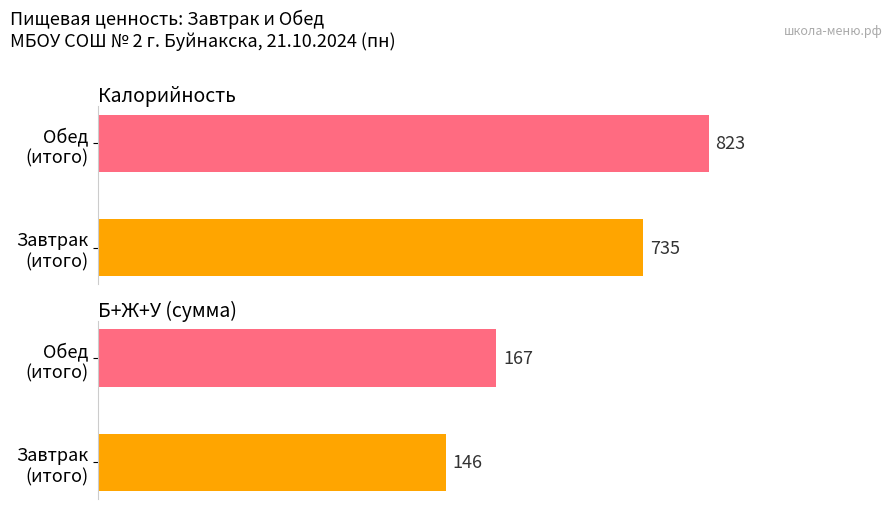

Which series has the largest total across all categories?

Калорийность